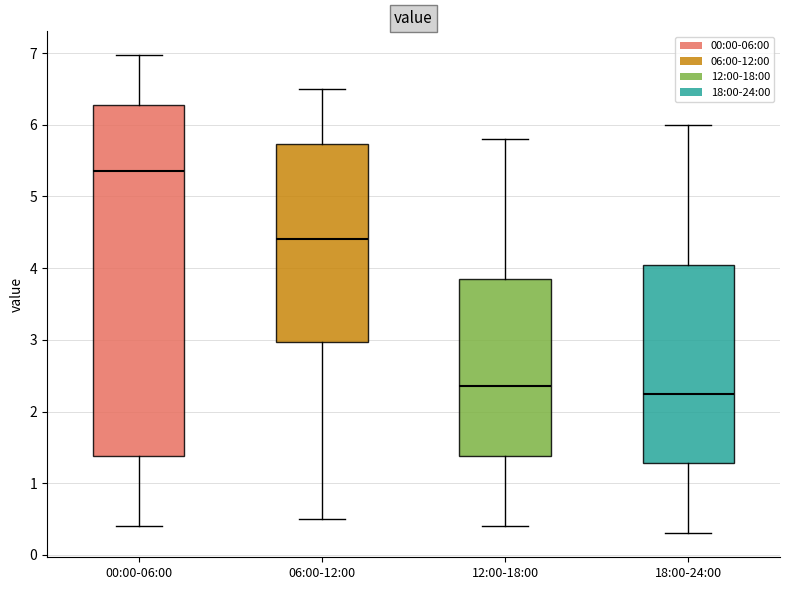

Which box is the tallest, from its lower edge to its upper edge?

00:00-06:00